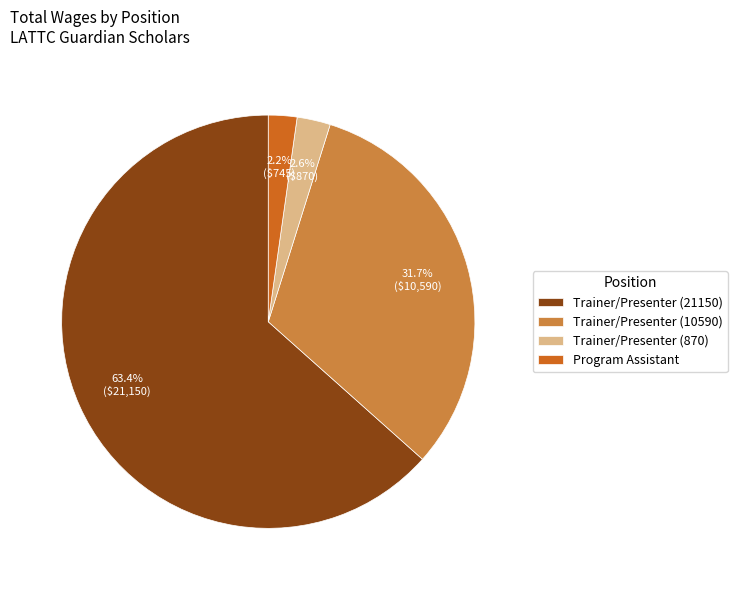

Which slice is the largest?

Trainer/Presenter (21150)